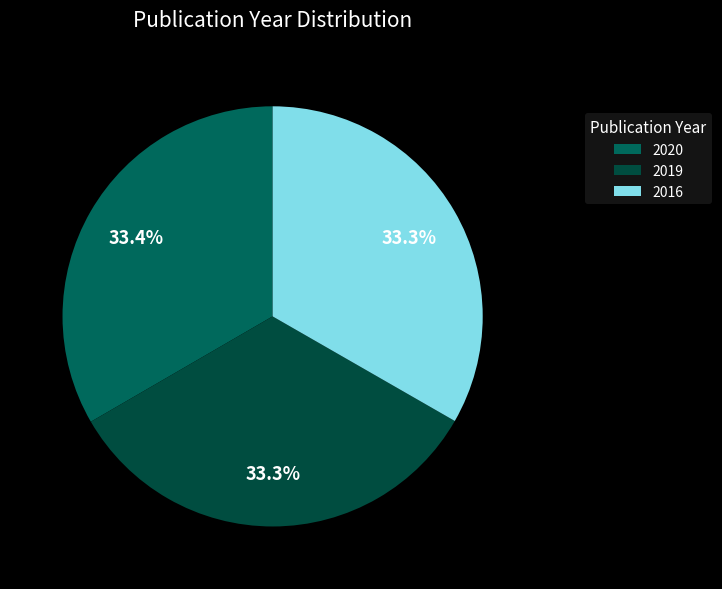

How many slices are in this pie chart?

3